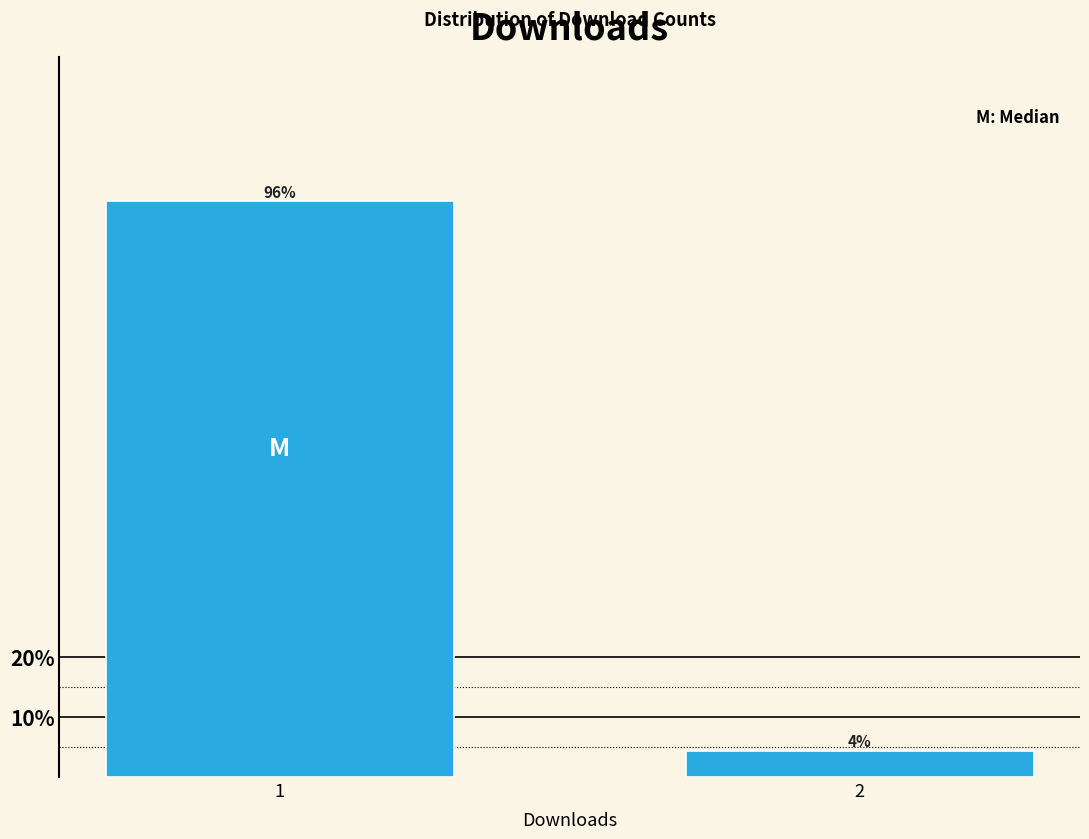

What is the value of the 2nd bar from the left?

4.4